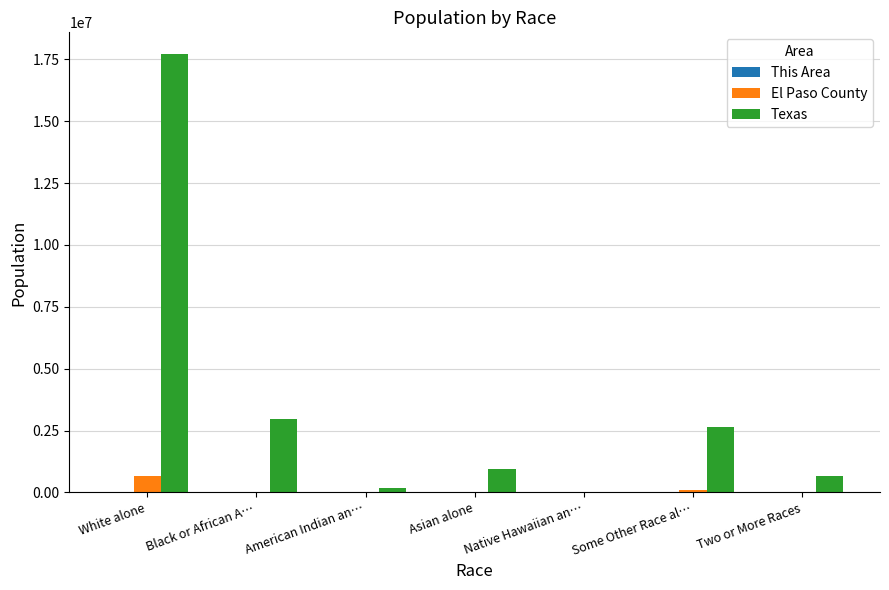

Which category has the highest value across all series?

White alone